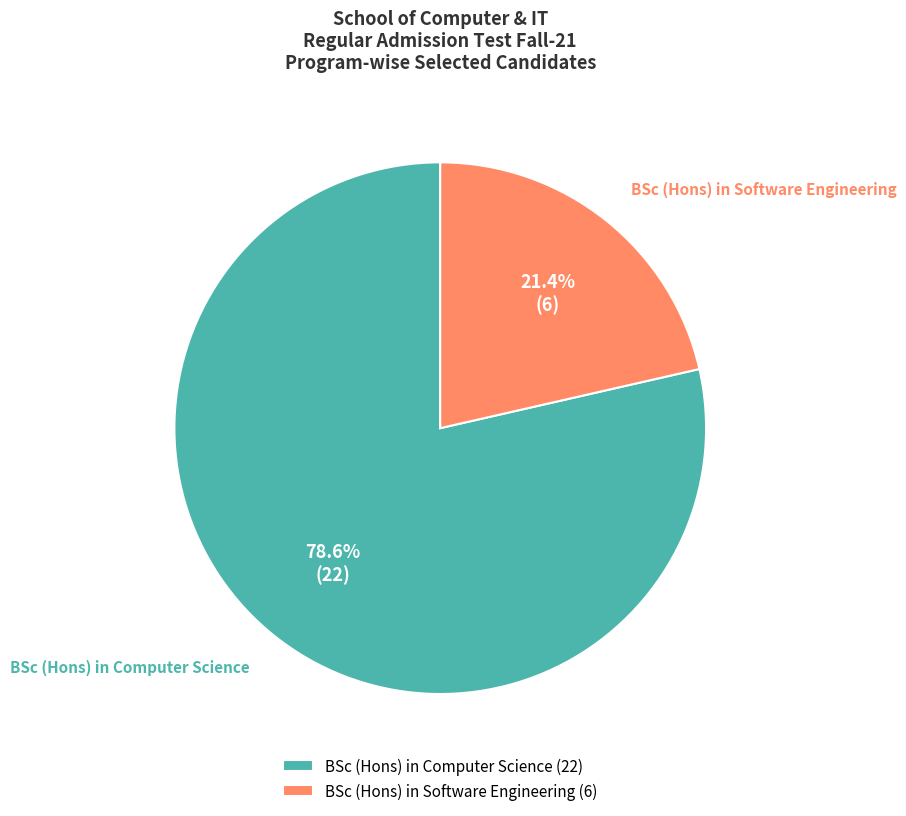

Which category accounts for the majority?

BSc (Hons) in Computer Science